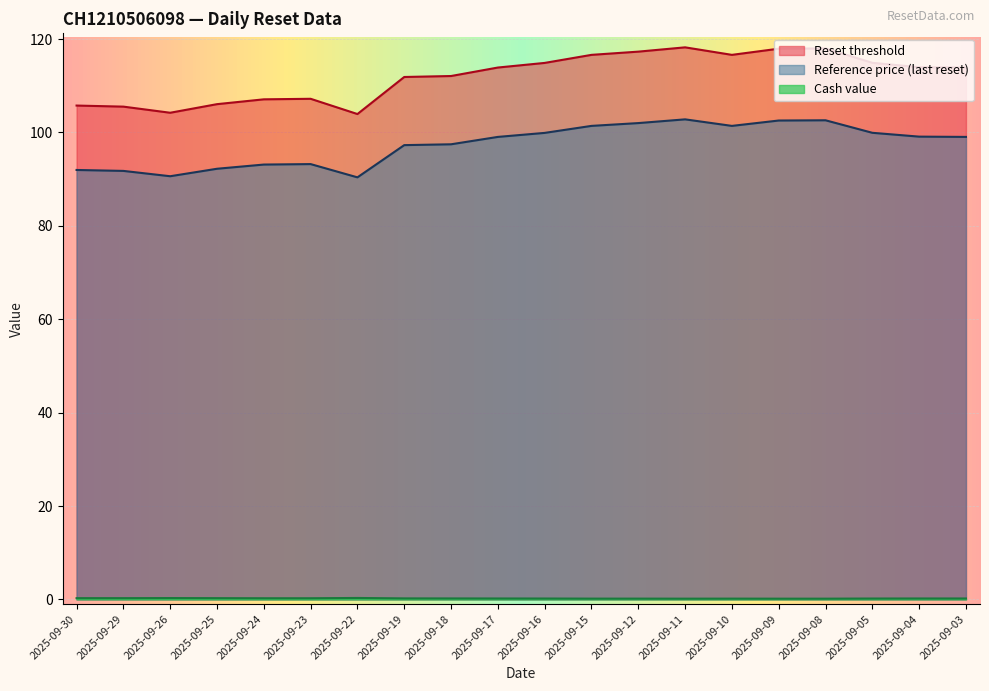

Reading left to right, transcribe all the data shown in this chart.

Reset threshold: 105.8	105.5	104.2	106.1	107.1	107.2	103.9	111.9	112.1	113.9	114.9	116.6	117.3	118.2	116.6	117.9	118.0	114.9	114.0	113.9
Reference price (last reset): 92.0	91.8	90.6	92.2	93.1	93.2	90.4	97.3	97.5	99.0	99.9	101.4	102.0	102.8	101.4	102.5	102.6	99.9	99.1	99.0
Cash value: 0.3	0.3	0.3	0.3	0.2	0.2	0.3	0.2	0.2	0.2	0.2	0.2	0.2	0.2	0.2	0.2	0.2	0.2	0.2	0.2